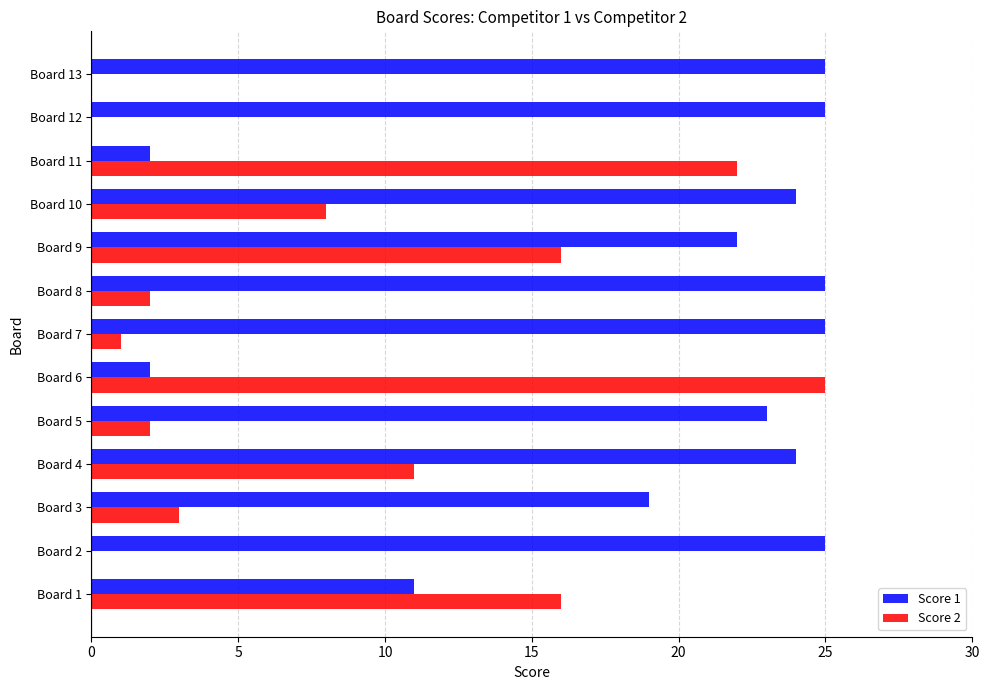

What is the total value across all series at Board 5?

25